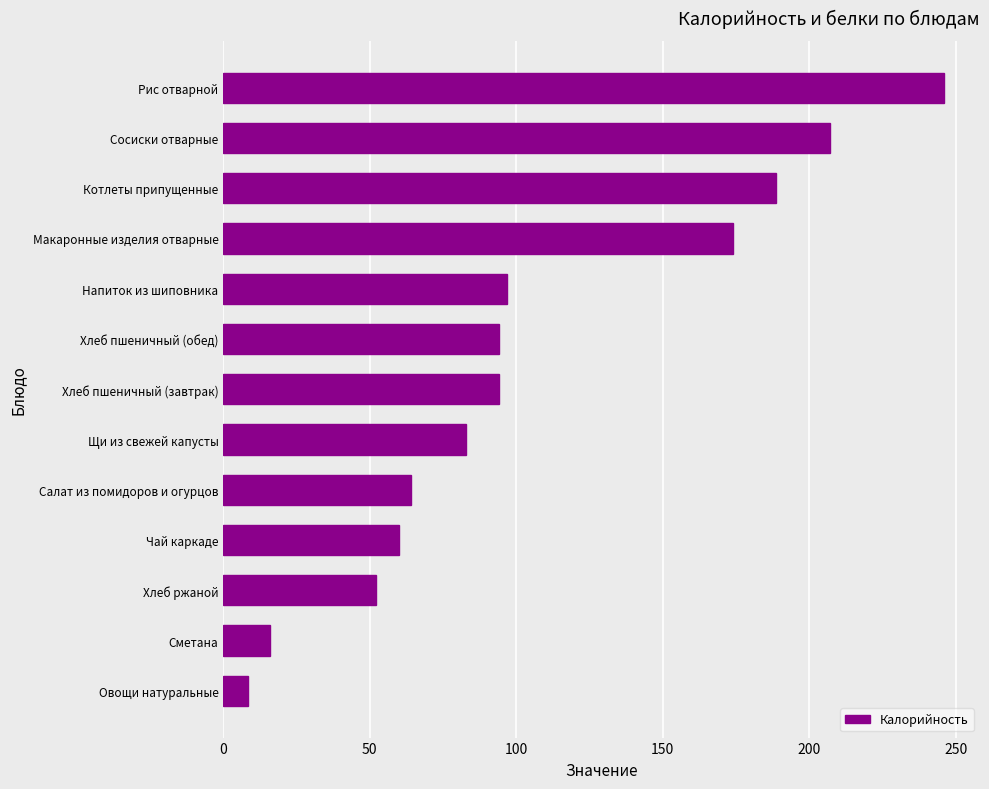

What is the difference between the second highest and minimum values?

198.6